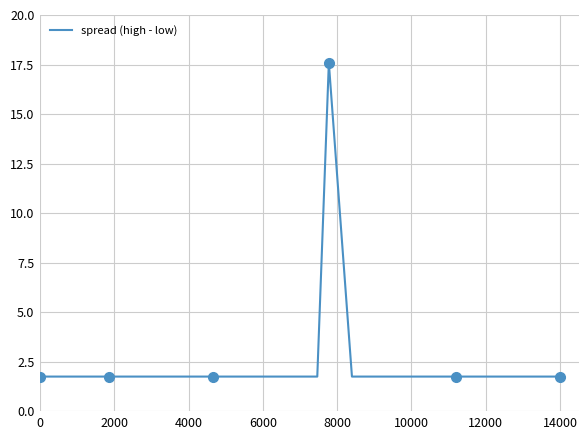

What is the minimum value shown in the chart?

1.8